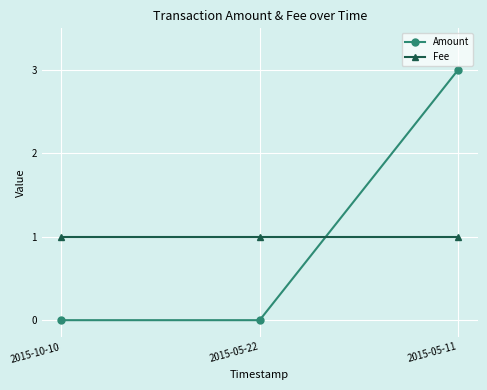

What are all the series names shown in the legend?

Amount, Fee